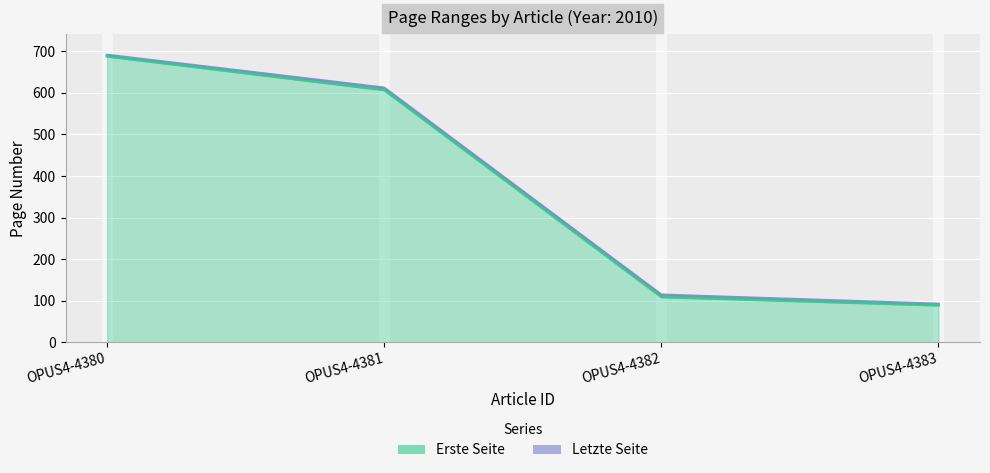

Between OPUS4-4380 and OPUS4-4382, which series saw the biggest shift?

Erste Seite